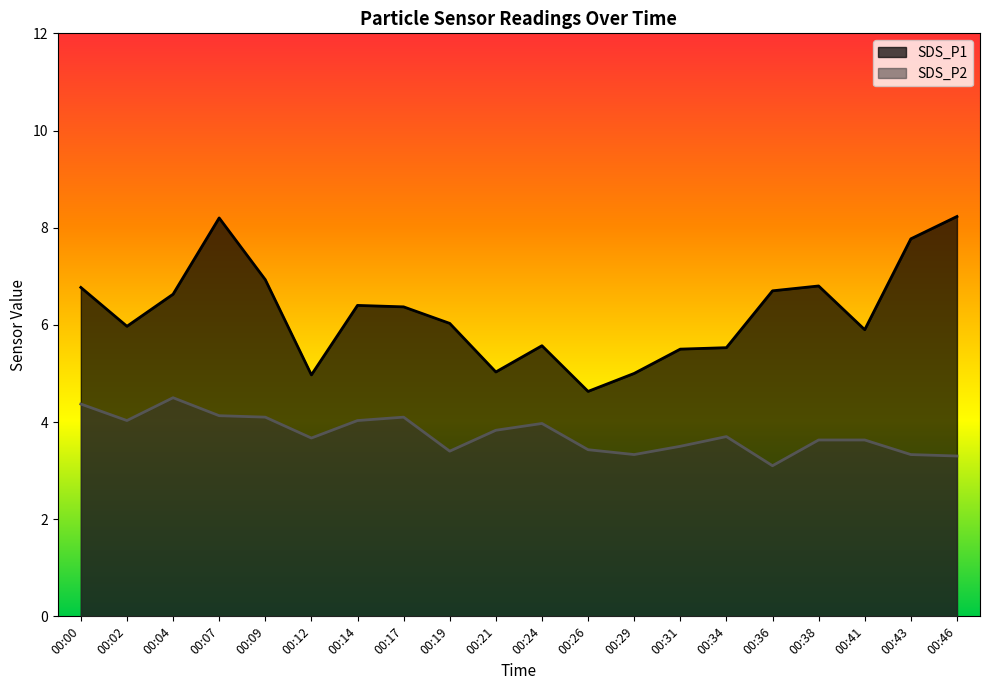

What is the spread (max minus min) of values at 00:46?

4.9